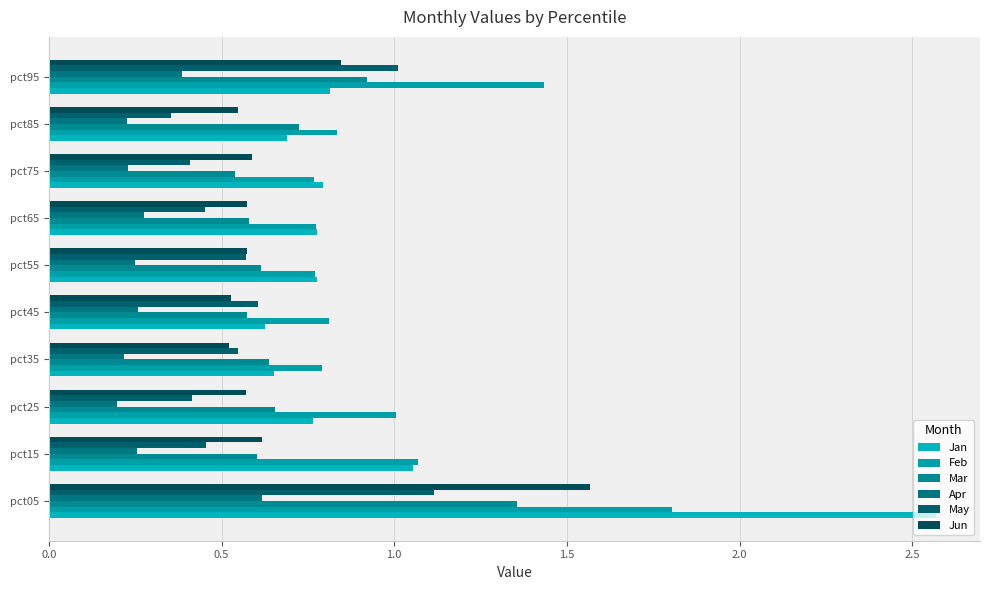

What position from the left is 2.5?

6